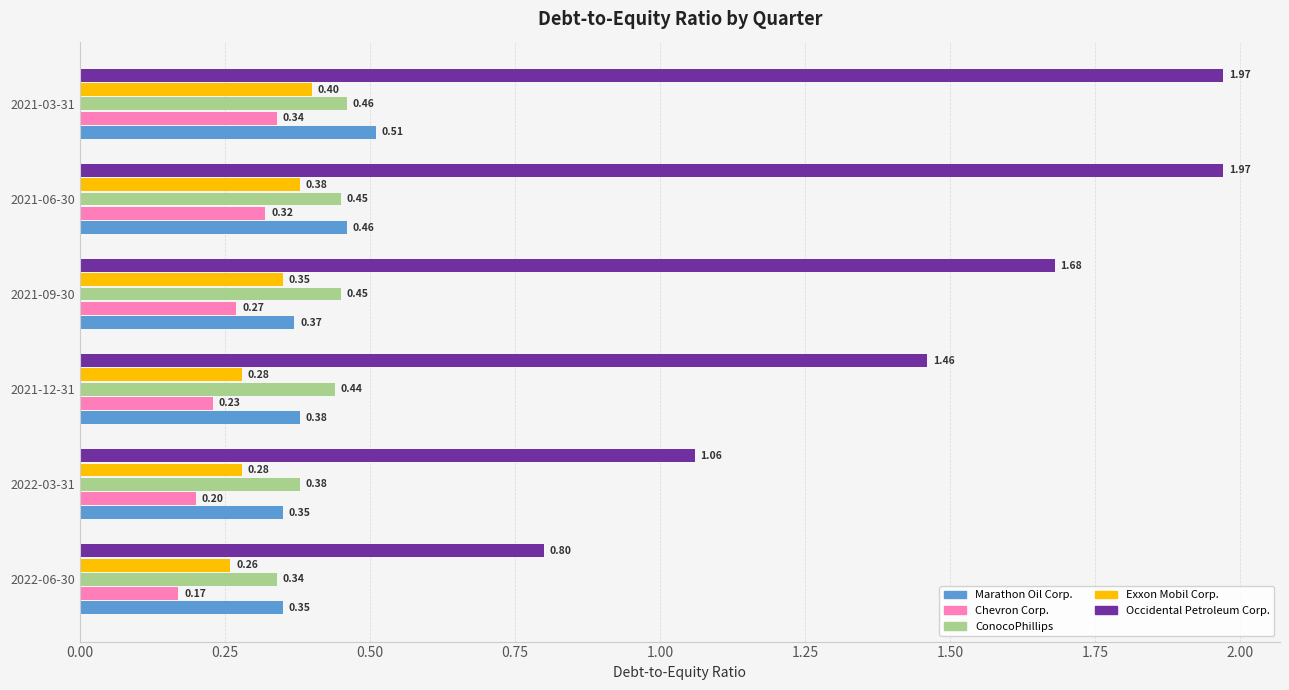

At which category is the sum across all series the highest?

2021-03-31